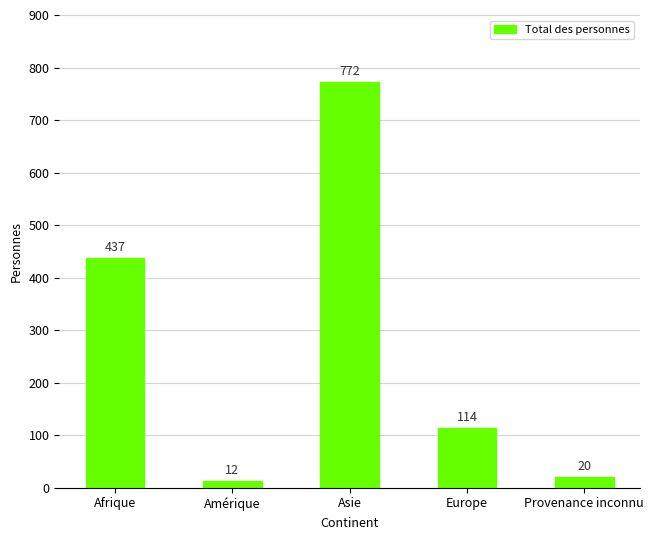

Reading left to right, transcribe all the data shown in this chart.

437	12	772	114	20